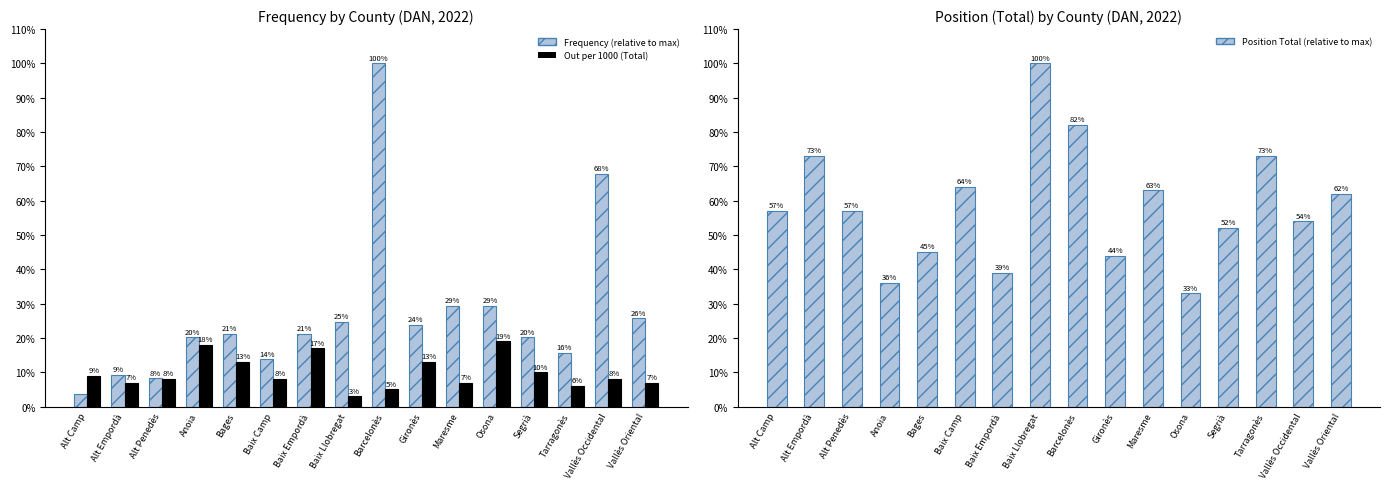

What is the value of the Frequency (relative) bar at the 5th from the left?

21.1